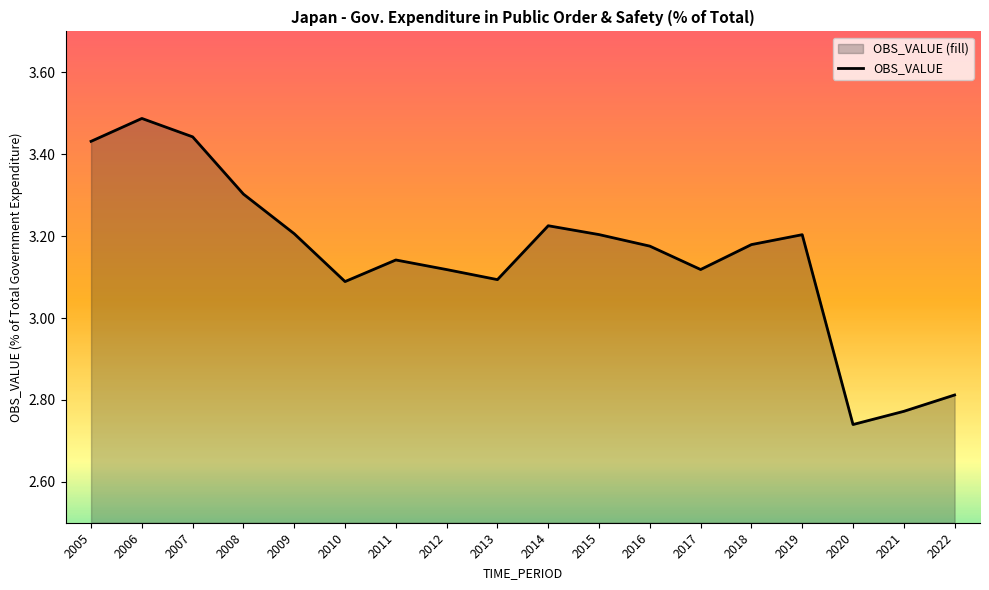

What is the average value?

3.2